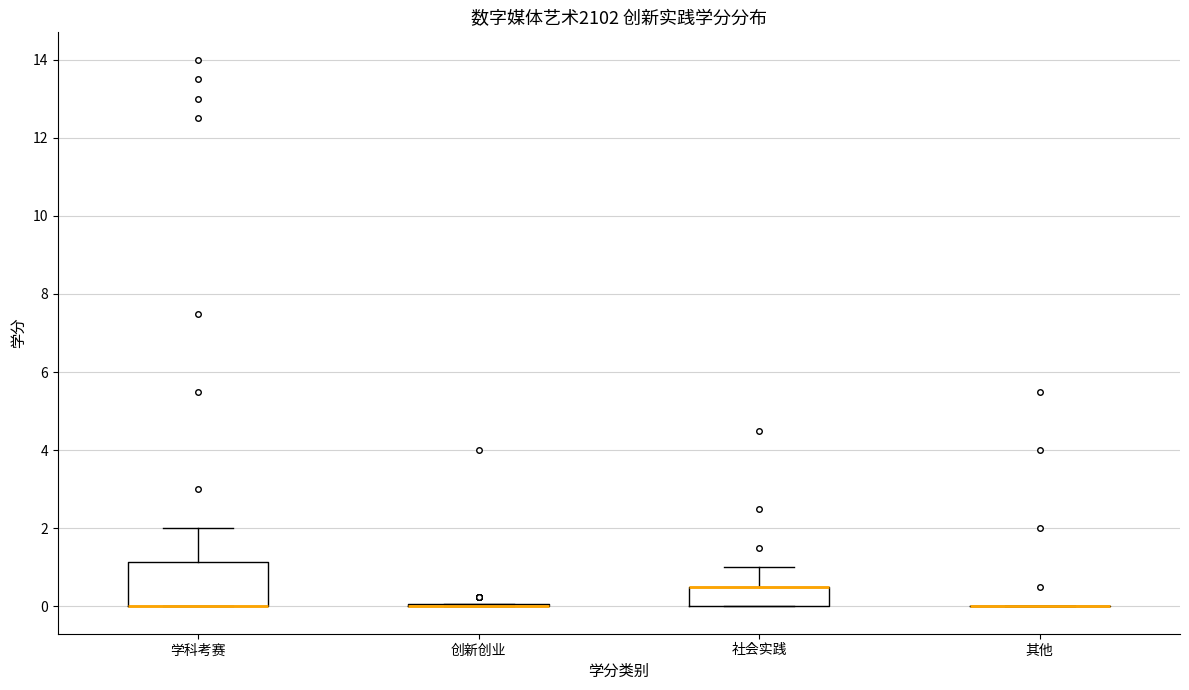

Reading left to right, read every box against the y-axis: the position of its median line, the range the box covers, and the ends of its whiskers. The values are not printed on the chart, so give them approximately, as read against the axis.

学科考赛: median 0.0 (drawn on the box's lower edge), box 0.0 to 1.2, whiskers 0.0 to 2.0
创新创业: box collapsed to a line at 0.0, whiskers 0.0 to 0.0
社会实践: median 0.6 (drawn on the box's upper edge), box 0.0 to 0.6, whiskers 0.0 to 1.0
其他: box collapsed to a line at 0.0, whiskers 0.0 to 0.0